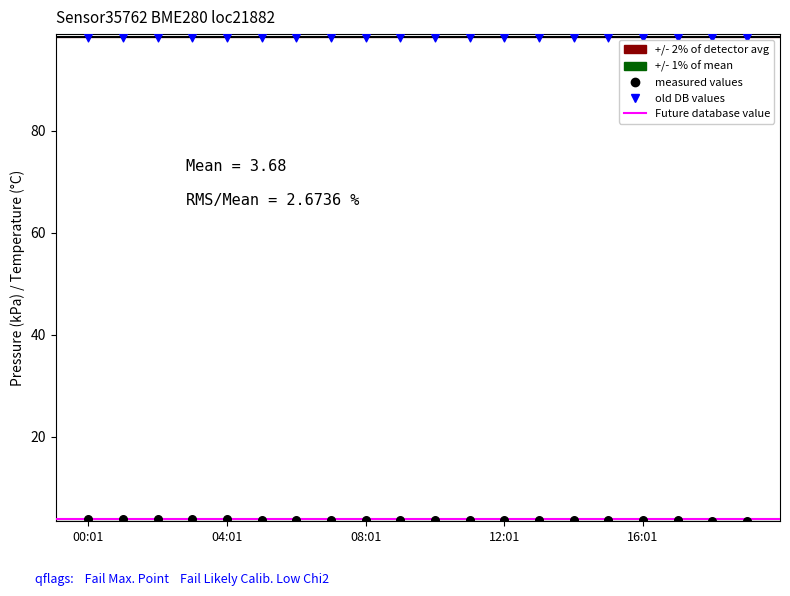

Which series contains the lowest Y value?

measured values